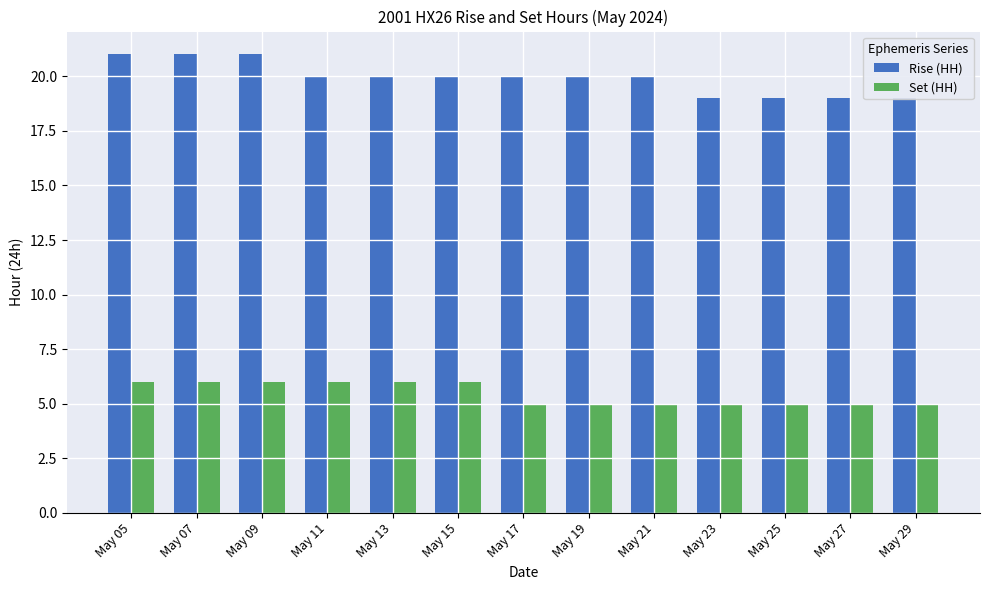

What is the value of the Set (HH) bar at the 9th from the left?

5